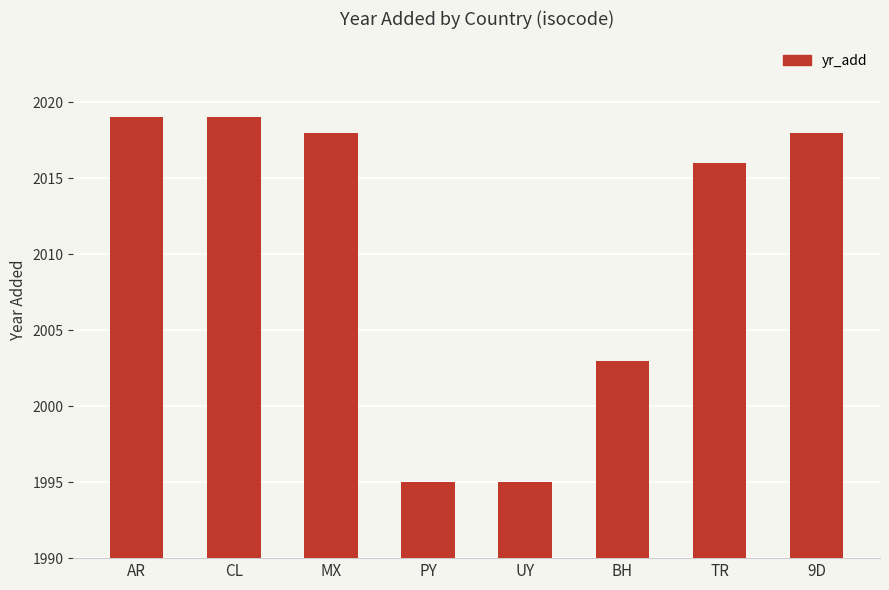

Which has a higher value, 9D or CL?

CL